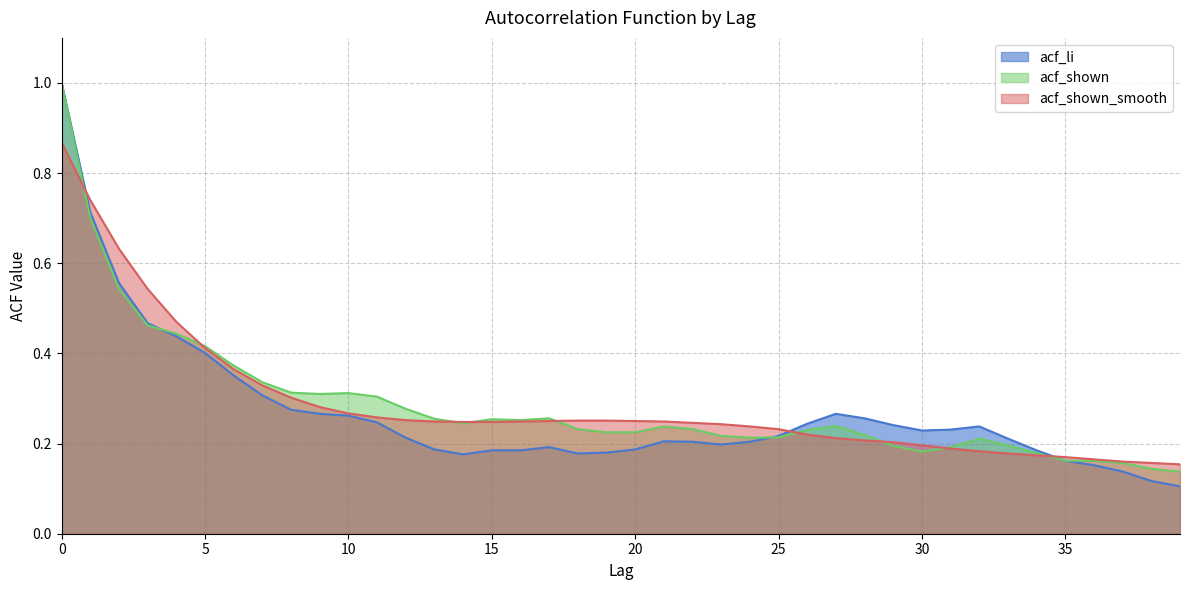

True or false: acf_shown has more than 1 interior local peaks.

True